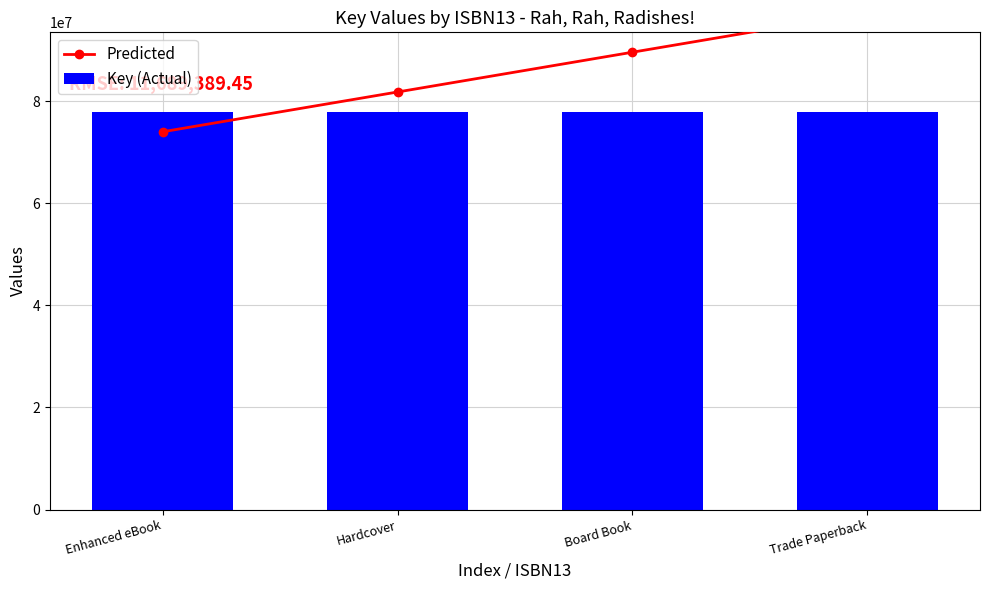

True or false: Predicted has a value of 24747571.1 at Hardcover.

False